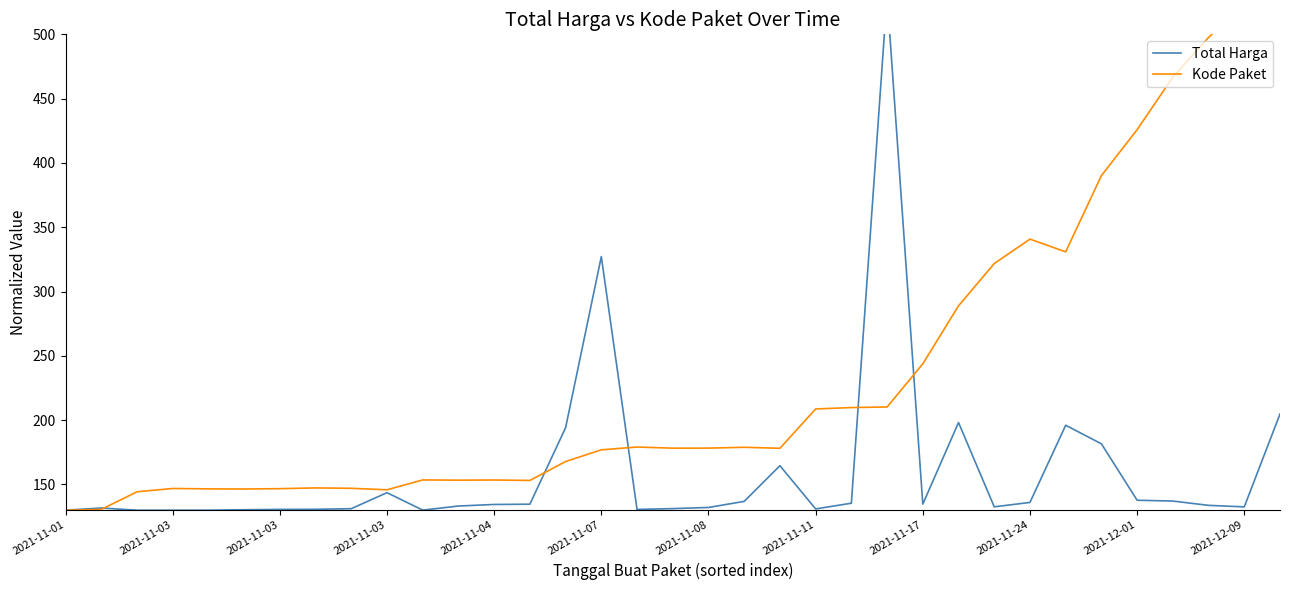

Is it true that Kode Paket equals 663.9 at 2021-12-01?

False